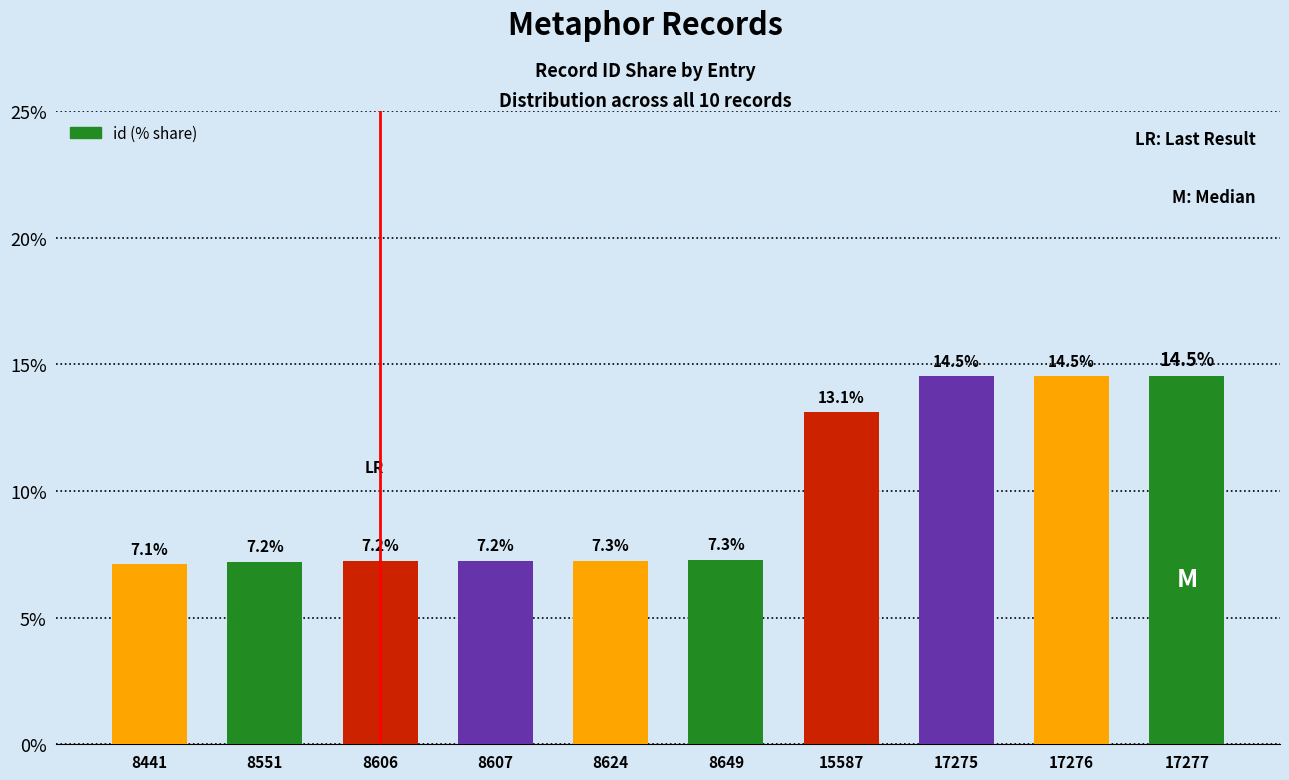

What is the change in value from 8551 to 17277?

+7.3